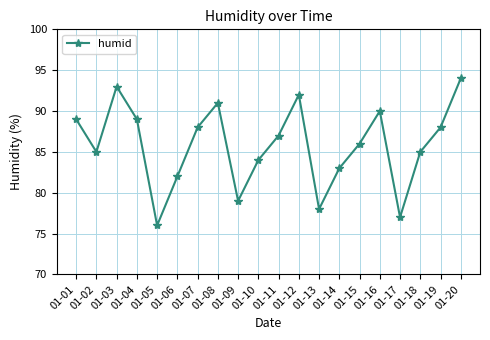

What is the difference between the values at 01-18 and 01-14?

2